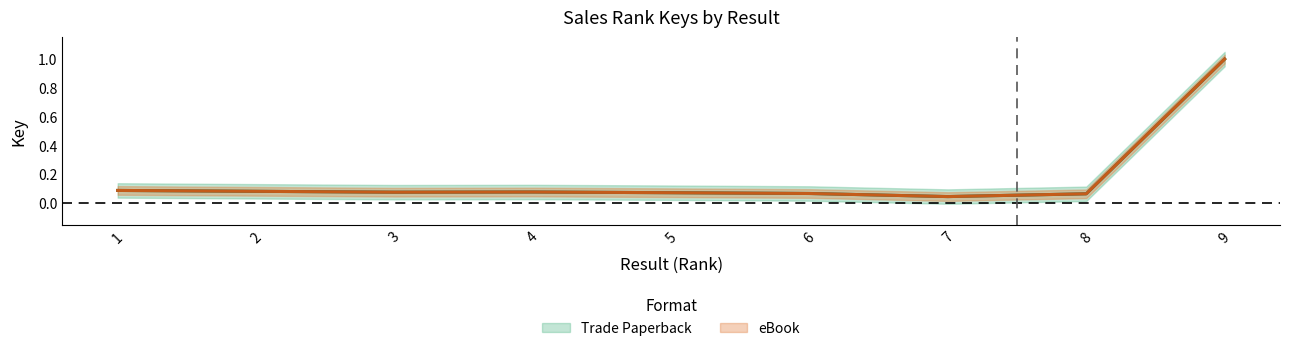

Reading left to right, transcribe all the data shown in this chart.

Trade Paperback: 0.1	0.1	0.1	0.1	0.1	0.1	0.0	0.1	1.0
eBook: 0.1	0.1	0.1	0.1	0.1	0.1	0.0	0.1	1.0